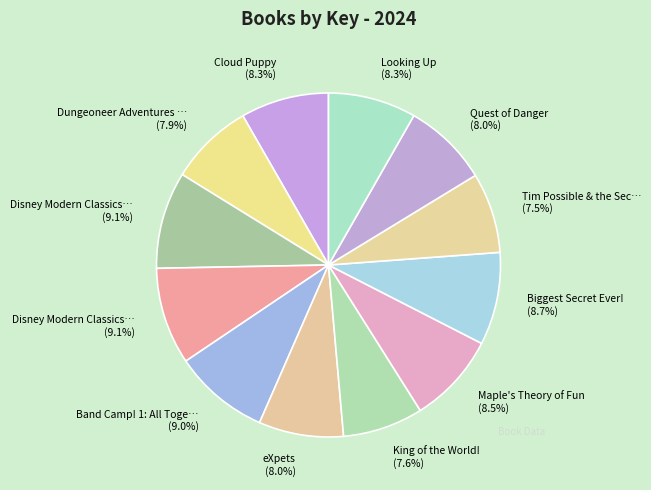

How many slices are in this pie chart?

12